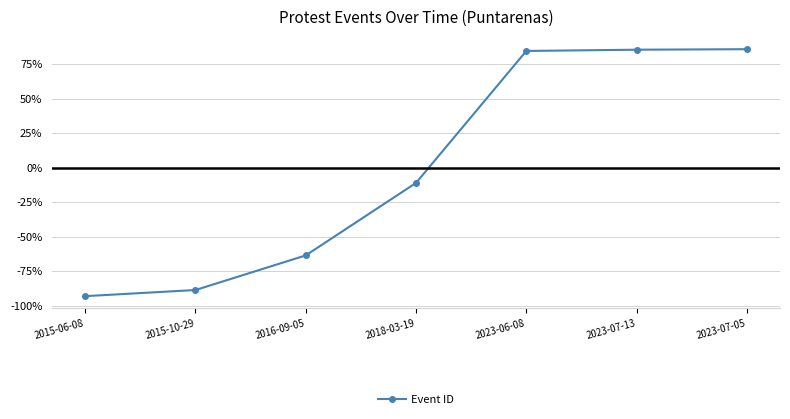

What is the label of the 1st point from the left?

2015-06-08